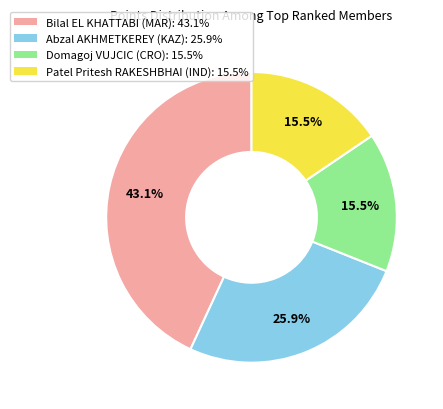

Combined, do Domagoj VUJCIC (CRO) and Bilal EL KHATTABI (MAR) account for over 50%?

Yes